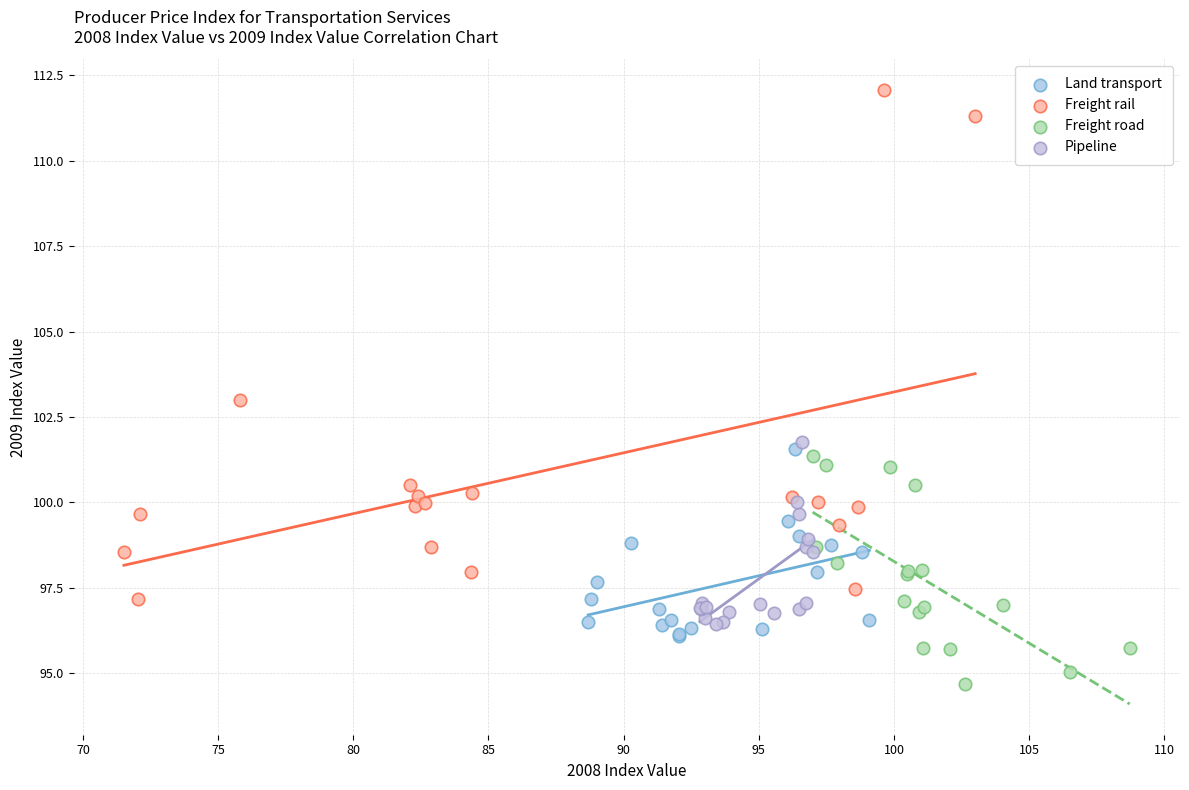

Which series contains the highest Y value?

Freight rail